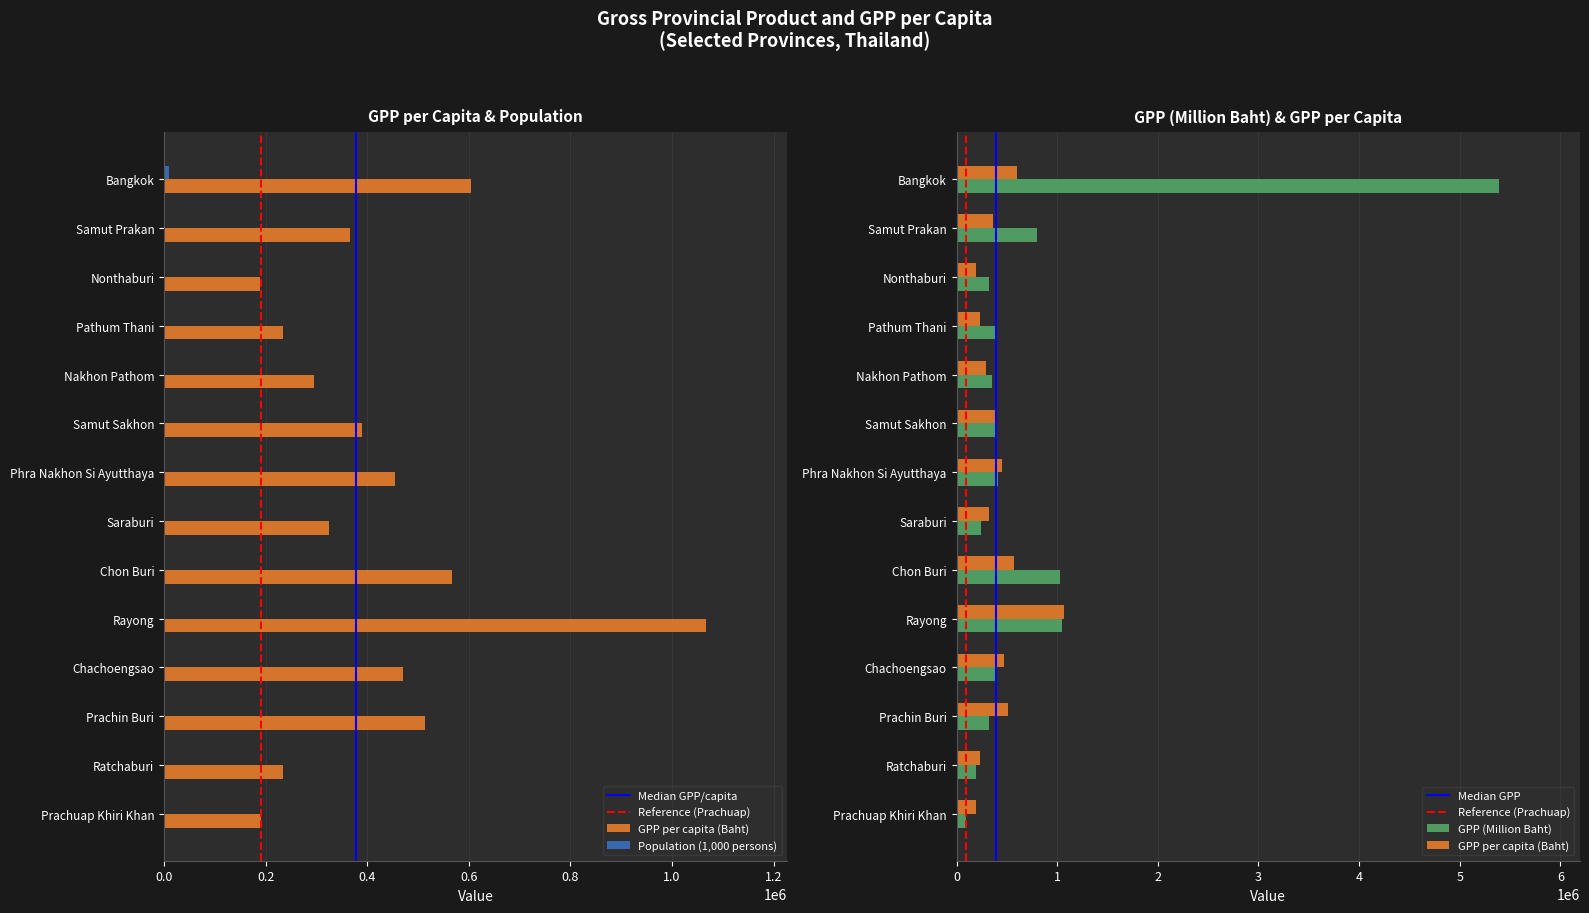

What is the difference between the maximum and minimum values in the GPP per capita (Baht) series?

878627